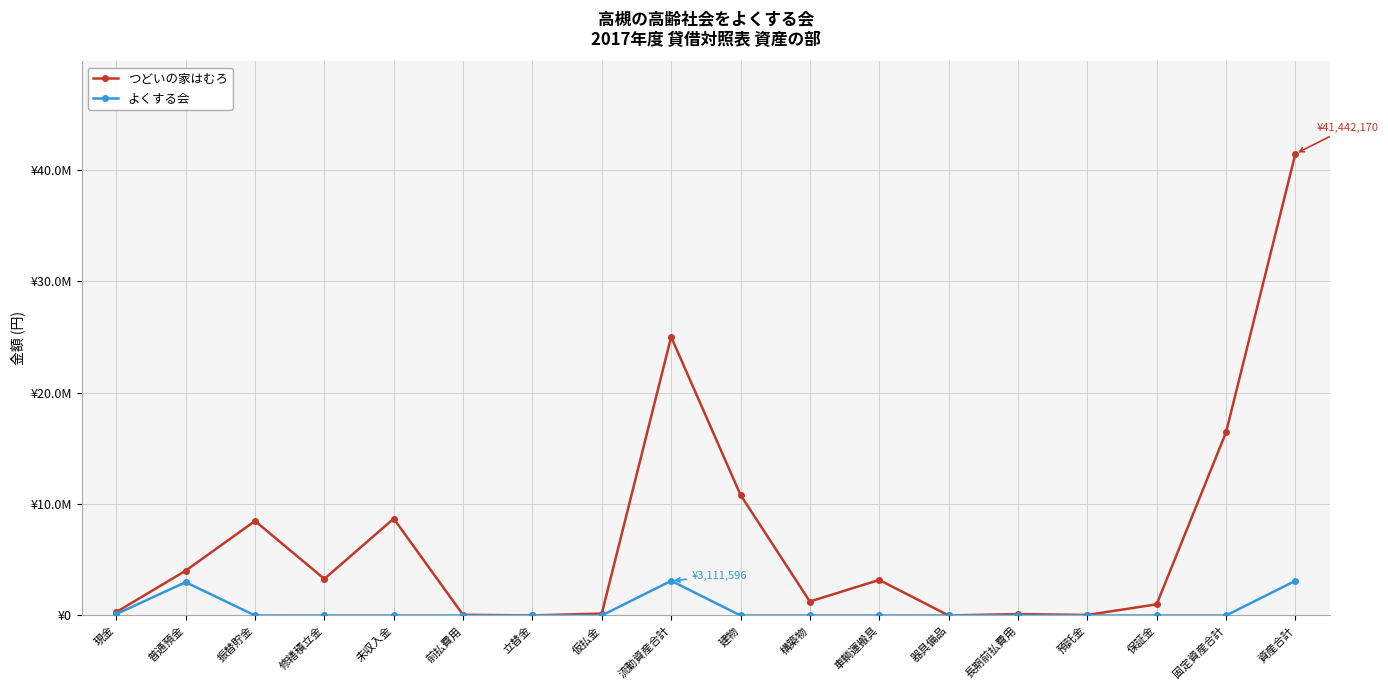

True or false: つどいの家はむろ has a value of 60000 at 前払費用.

True